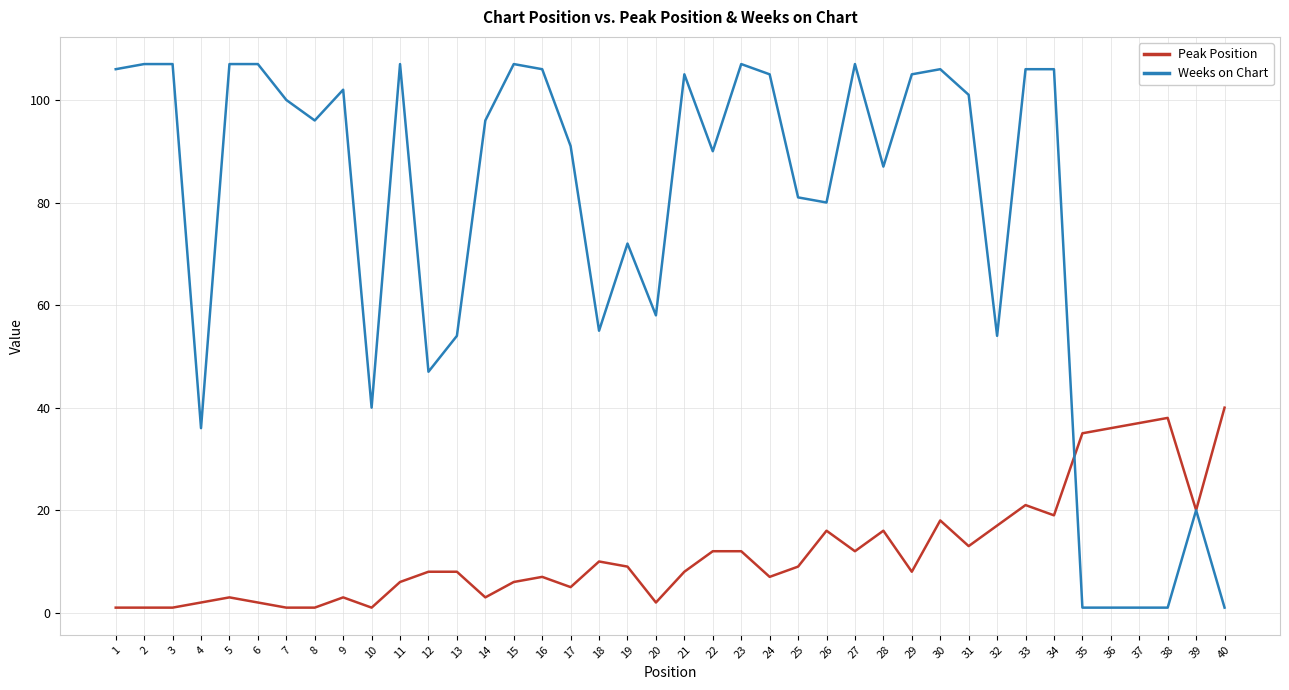

Which series has the largest range (max minus min)?

Weeks on Chart